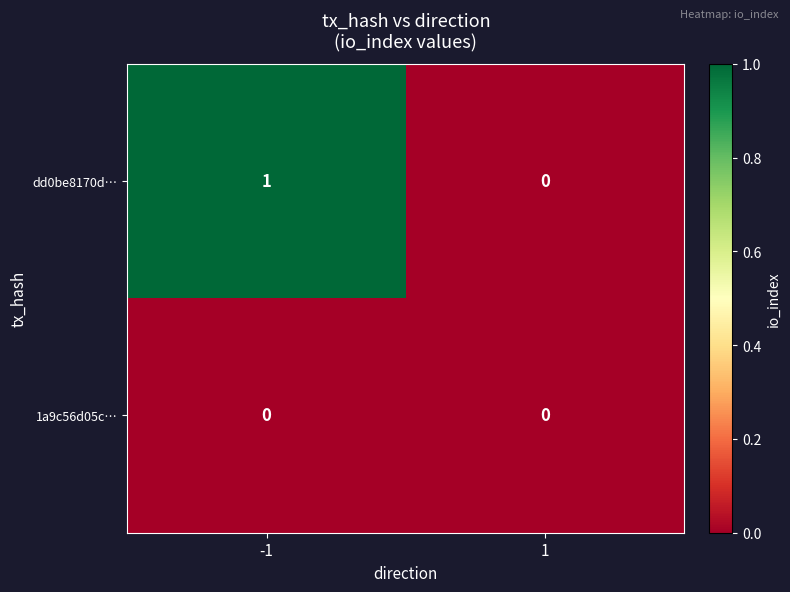

What is the total value across all series at -1?

1